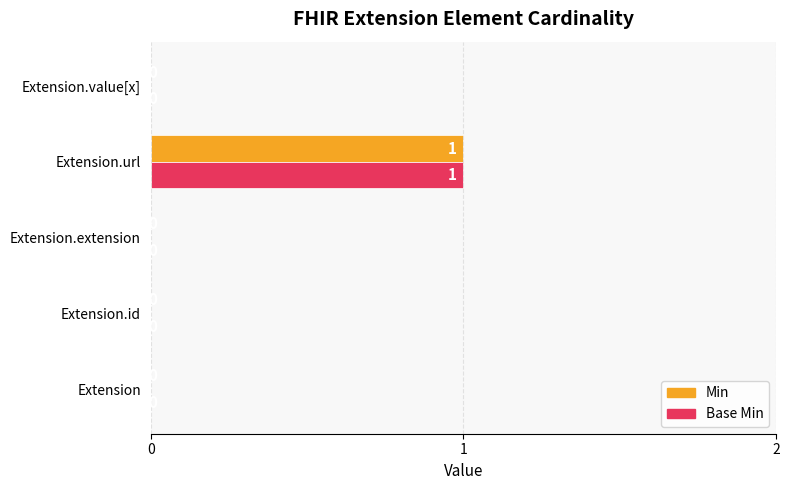

At which category is the sum across all series the highest?

Extension.url